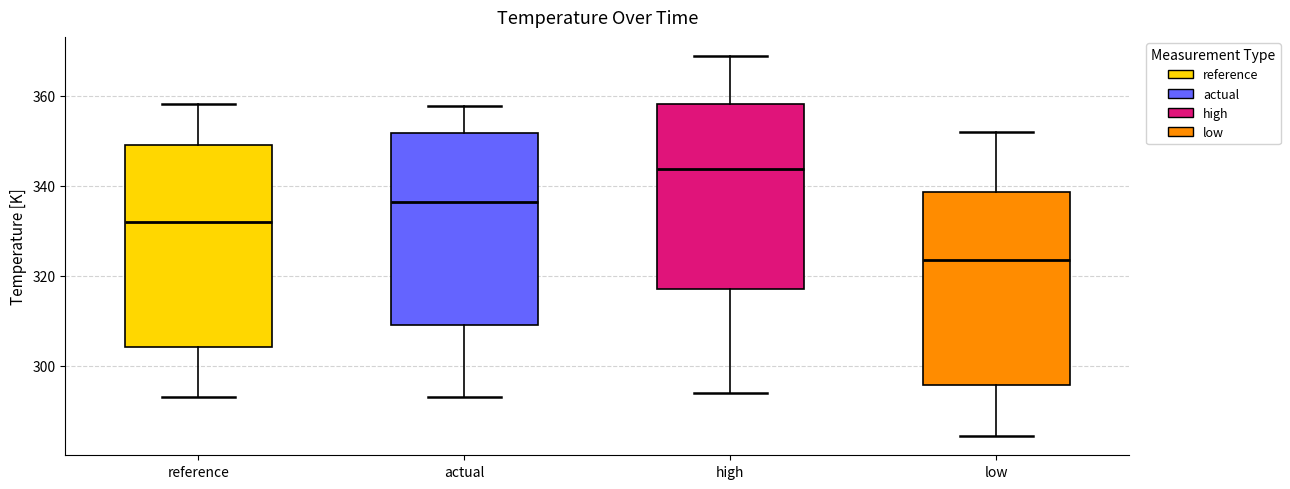

Reading left to right, read every box against the y-axis: the position of its median line, the range the box covers, and the ends of its whiskers. The values are not printed on the chart, so give them approximately, as read against the axis.

reference: median 332, box 304 to 350, whiskers 294 to 358
actual: median 336, box 310 to 352, whiskers 294 to 358
high: median 344, box 318 to 358, whiskers 294 to 368
low: median 324, box 296 to 338, whiskers 284 to 352